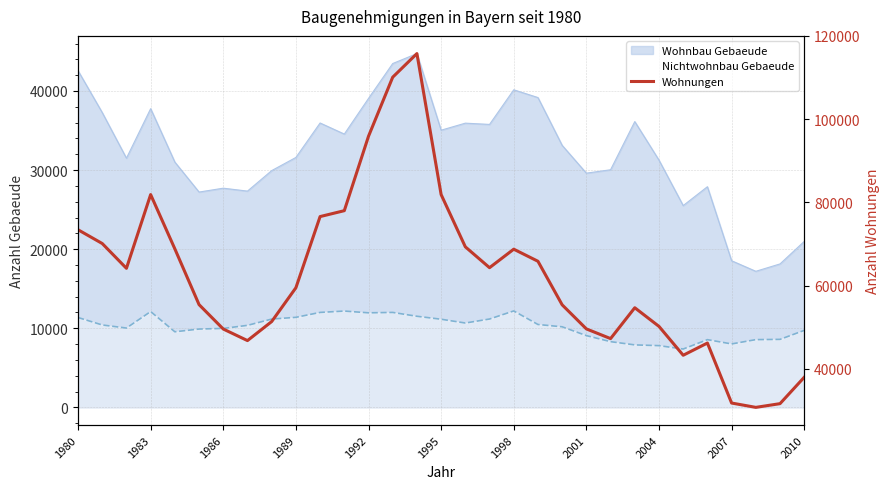

List the labels in order of value, smallest first.

28, 29, 27, 30, 25, 26, 2001, 22, 1998, 21, 24, 2004, 23, 20, 1995, 2007, 1986, 17, 19, 18, 1992, 16, 1983, 1980, 2010, 11, 1989, 15, 12, 13, 14